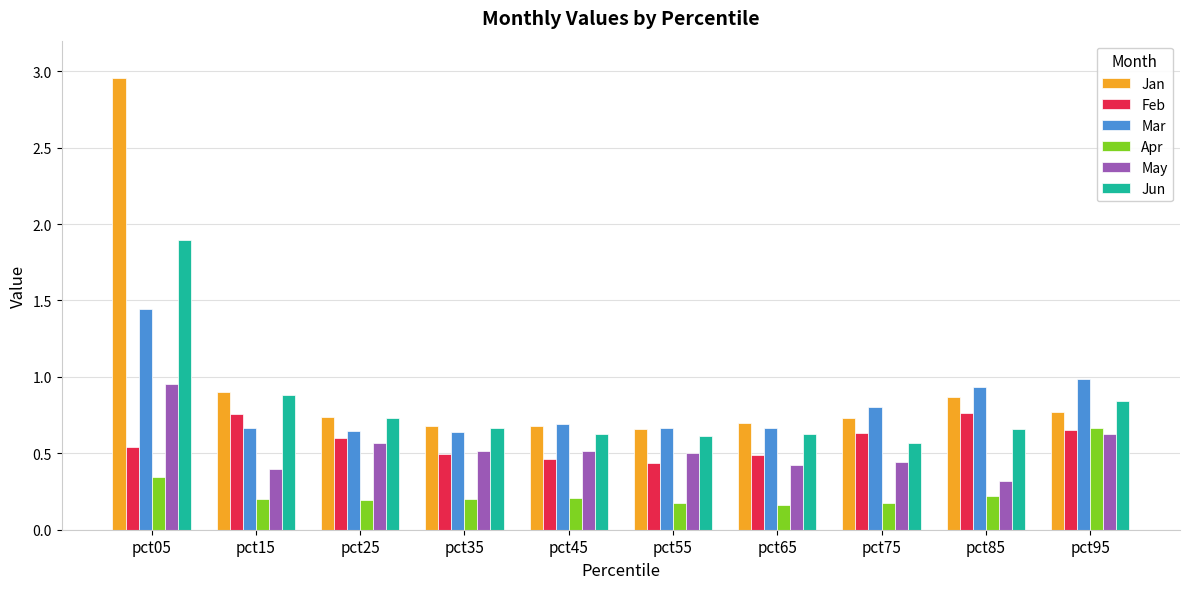

Is the value of Mar at pct95 greater than the value of Apr at pct85?

Yes